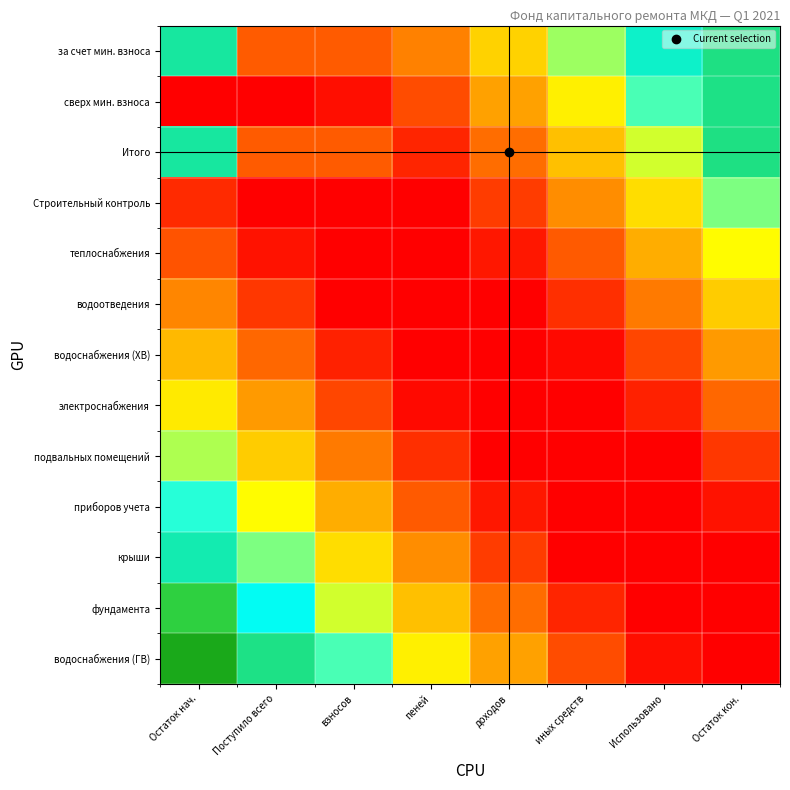

Reading right to left, transcribe all the data shown in this chart.

за счет мин. взноса: Остаток кон.=0.8	Использовано=0.8	иных средств=0.6	доходов=0.5	пеней=0.4	взносов=0.3	Поступило всего=0.3	Остаток нач.=0.8
сверх мин. взноса: Остаток кон.=0.8	Использовано=0.7	иных средств=0.5	доходов=0.4	пеней=0.3	взносов=0.2	Поступило всего=0.0	Остаток нач.=0.1
Итого: Остаток кон.=0.8	Использовано=0.6	иных средств=0.5	доходов=0.3	пеней=0.2	взносов=0.3	Поступило всего=0.3	Остаток нач.=0.8
Строительный контроль: Остаток кон.=0.6	Использовано=0.5	иных средств=0.4	доходов=0.3	пеней=0.1	взносов=0.0	Поступило всего=0.1	Остаток нач.=0.2
теплоснабжения: Остаток кон.=0.6	Использовано=0.4	иных средств=0.3	доходов=0.2	пеней=0.1	взносов=0.1	Поступило всего=0.2	Остаток нач.=0.3
водоотведения: Остаток кон.=0.5	Использовано=0.4	иных средств=0.2	доходов=0.1	пеней=0.0	взносов=0.1	Поступило всего=0.3	Остаток нач.=0.4
водоснабжения (ХВ): Остаток кон.=0.4	Использовано=0.3	иных средств=0.2	доходов=0.0	пеней=0.1	взносов=0.2	Поступило всего=0.3	Остаток нач.=0.5
электроснабжения: Остаток кон.=0.3	Использовано=0.2	иных средств=0.1	доходов=0.0	пеней=0.2	взносов=0.3	Поступило всего=0.4	Остаток нач.=0.5
подвальных помещений: Остаток кон.=0.3	Использовано=0.1	иных средств=0.0	доходов=0.1	пеней=0.2	взносов=0.4	Поступило всего=0.5	Остаток нач.=0.6
приборов учета: Остаток кон.=0.2	Использовано=0.1	иных средств=0.1	доходов=0.2	пеней=0.3	взносов=0.4	Поступило всего=0.6	Остаток нач.=0.7
крыши: Остаток кон.=0.1	Использовано=0.0	иных средств=0.1	доходов=0.3	пеней=0.4	взносов=0.5	Поступило всего=0.6	Остаток нач.=0.8
фундамента: Остаток кон.=0.0	Использовано=0.1	иных средств=0.2	доходов=0.3	пеней=0.5	взносов=0.6	Поступило всего=0.7	Остаток нач.=0.8
водоснабжения (ГВ): Остаток кон.=0.0	Использовано=0.2	иных средств=0.3	доходов=0.4	пеней=0.5	взносов=0.7	Поступило всего=0.8	Остаток нач.=0.9